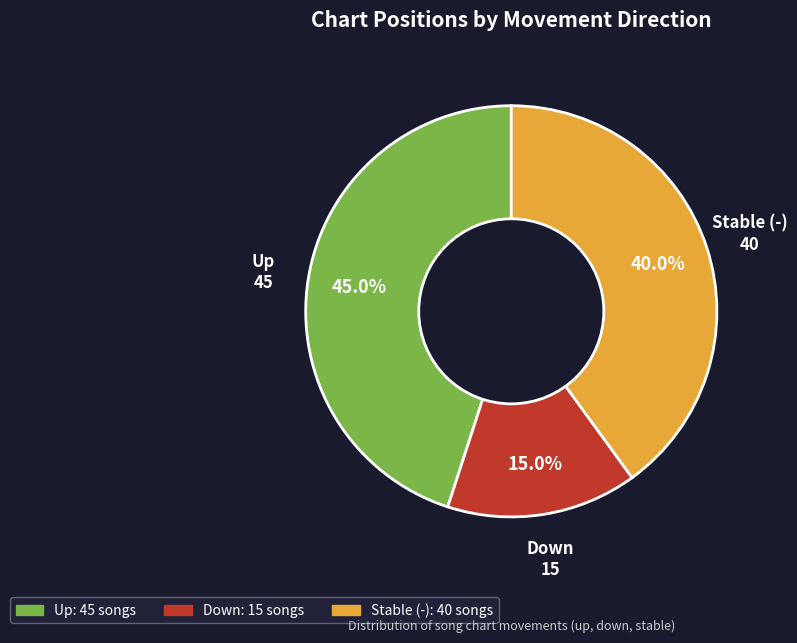

Is there a majority slice in this chart?

No